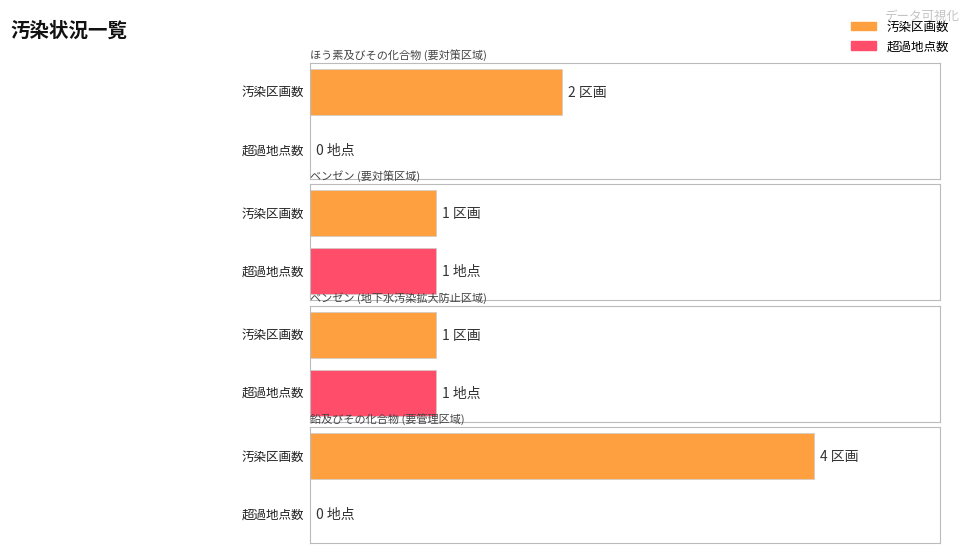

Which series has the largest range (max minus min)?

汚染区画数